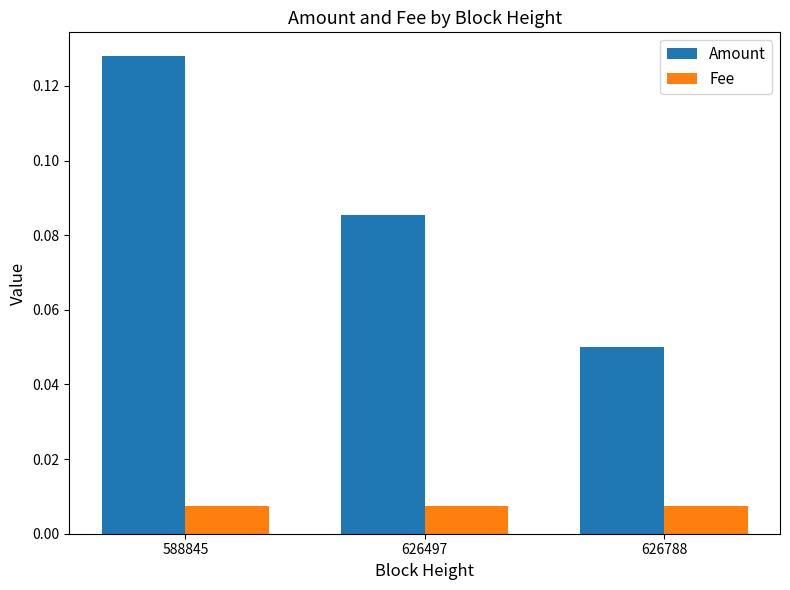

How many bars are there in each group?

2